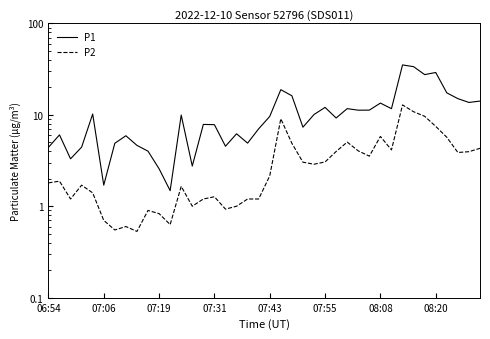

True or false: P2 and P1 intersect in this chart.

False